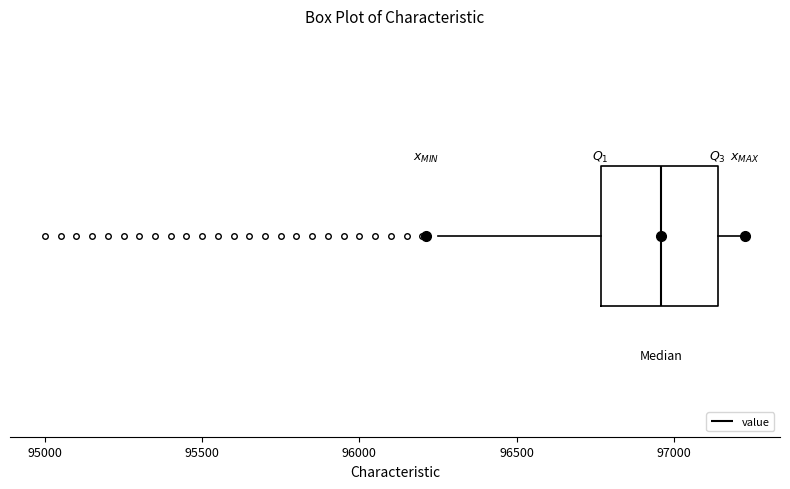

Transcribe this box plot: give where the median line is, the range the box spans, and where the two whiskers end, as read against the x-axis. The values are not printed on the chart, so give them approximately, as read against the axis.

median 96950, box 96750 to 97150, whiskers 96250 to 97250